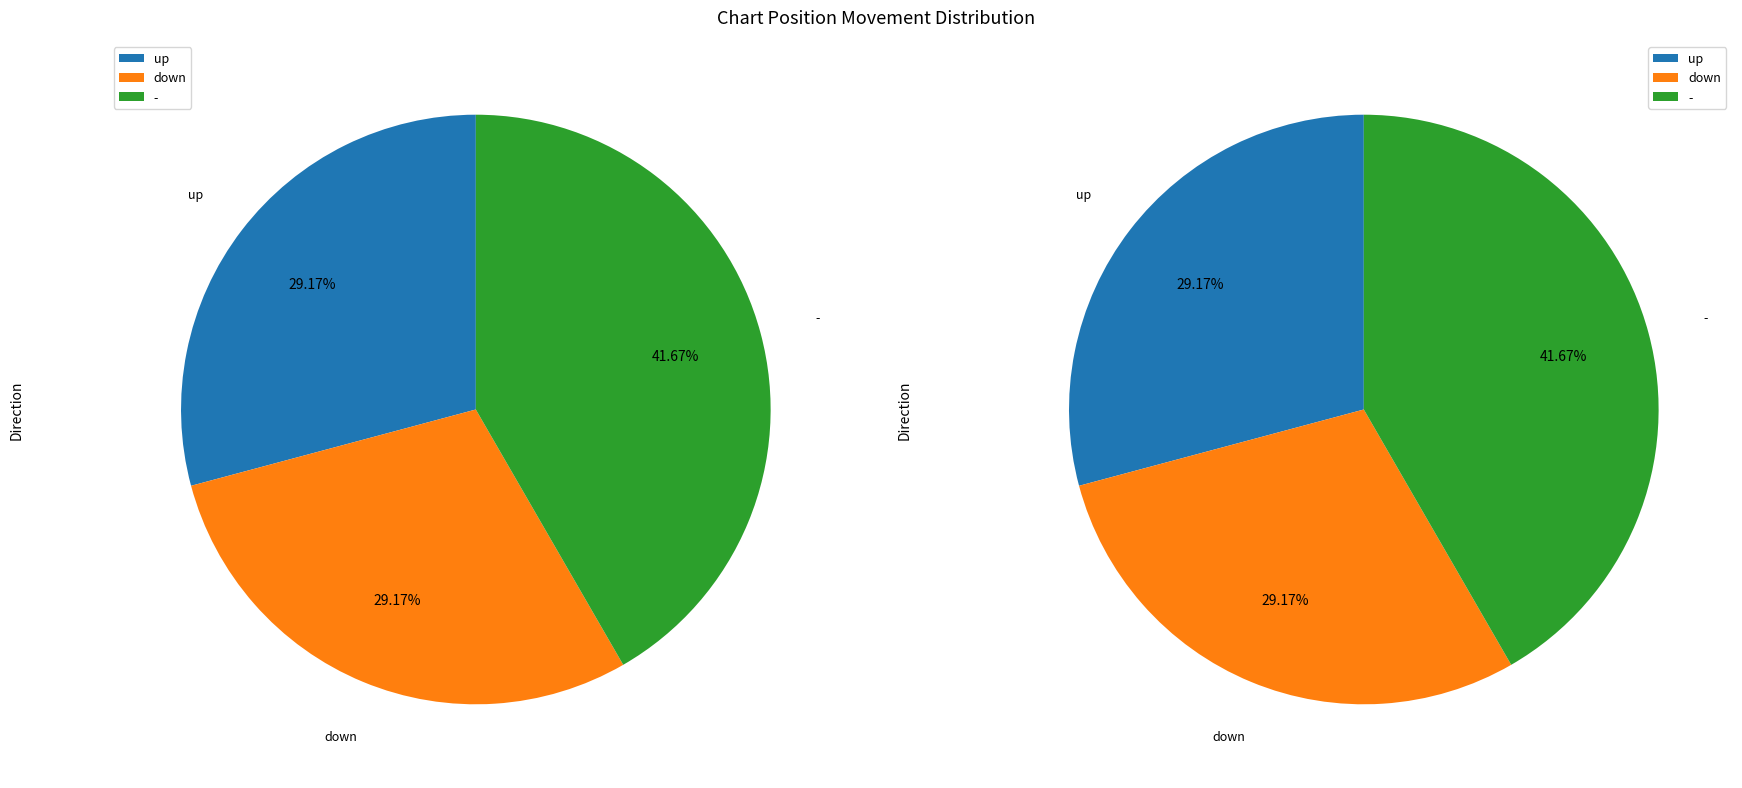

Which category has the biggest portion of the pie?

-